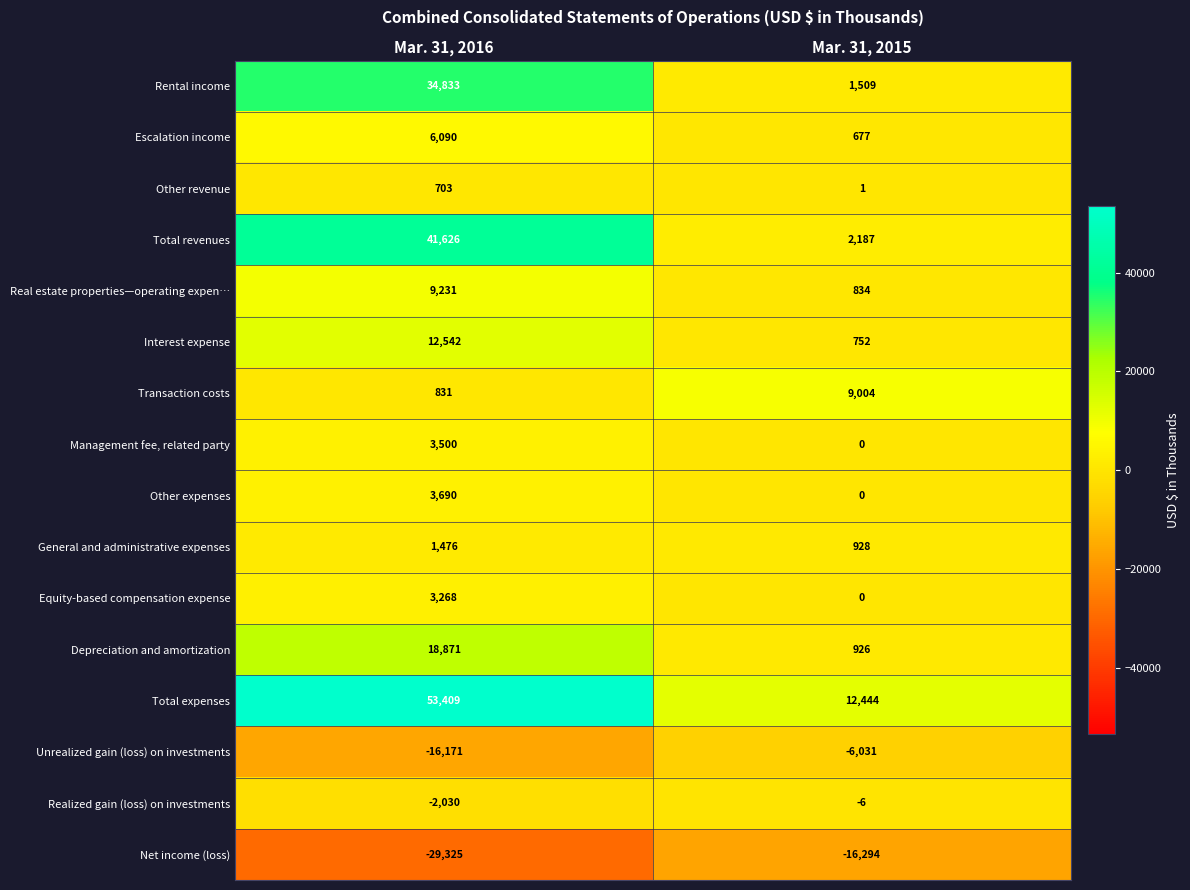

Which series has the widest spread of values?

Total expenses